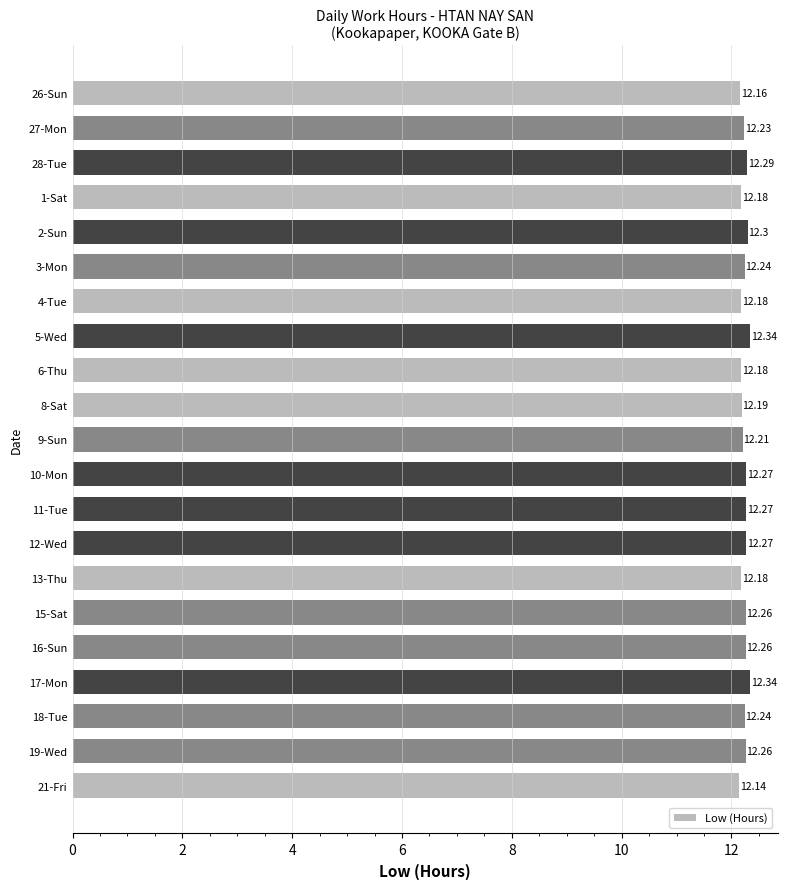

What is the greatest value displayed?

12.3